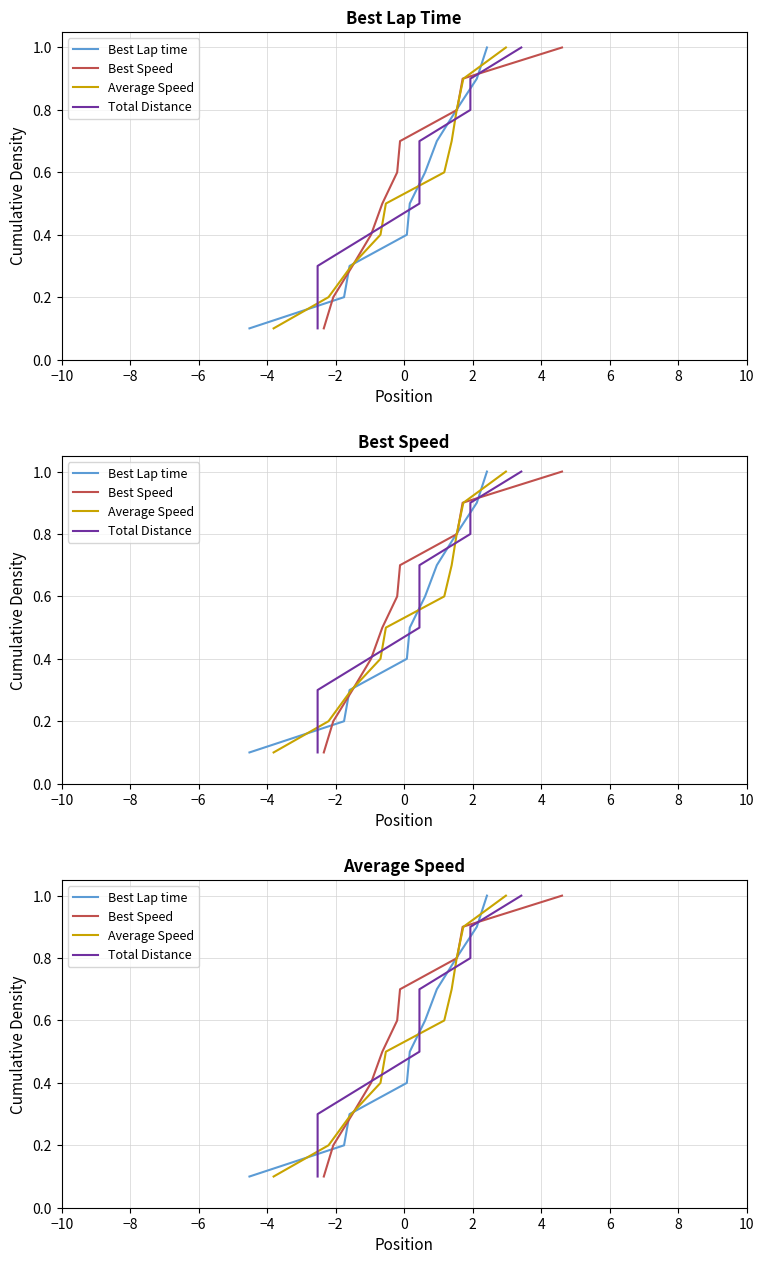

Is it true that Best Lap time equals 0.3 at −2?

False